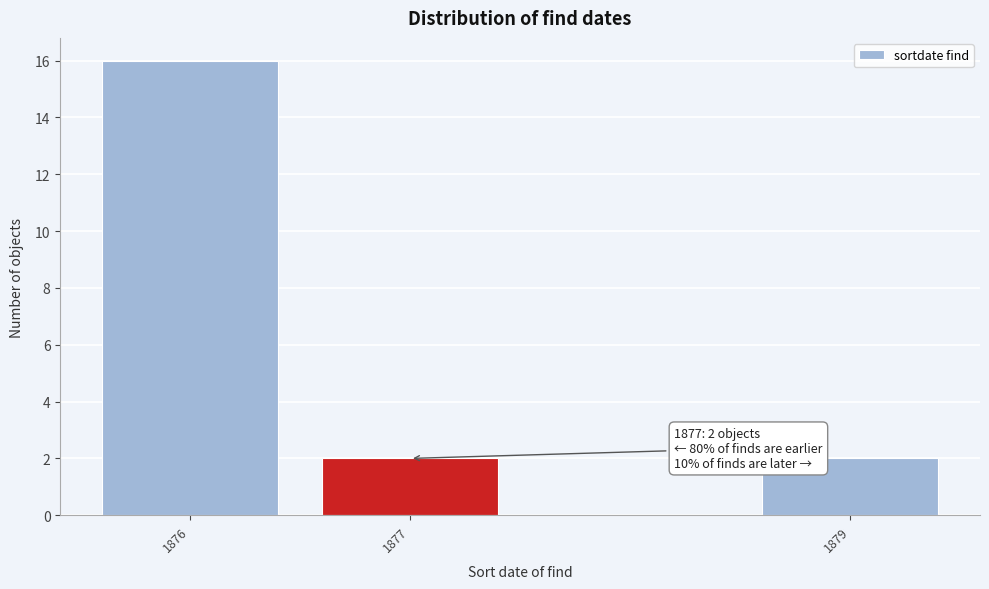

Reading right to left, list all the values displayed in this chart.

2	2	16